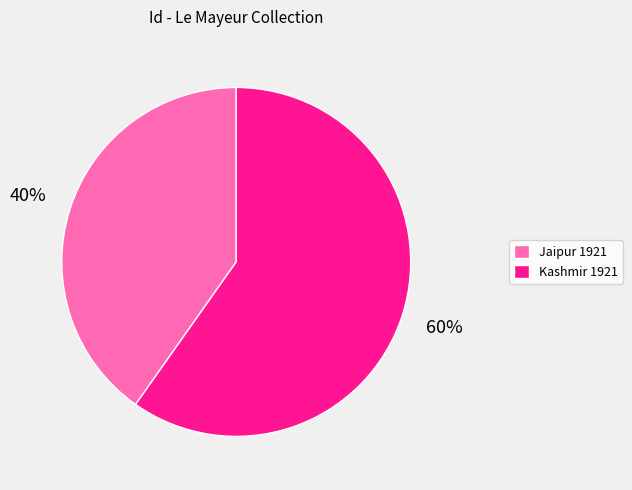

To the nearest percent, what is the average slice percentage?

50%